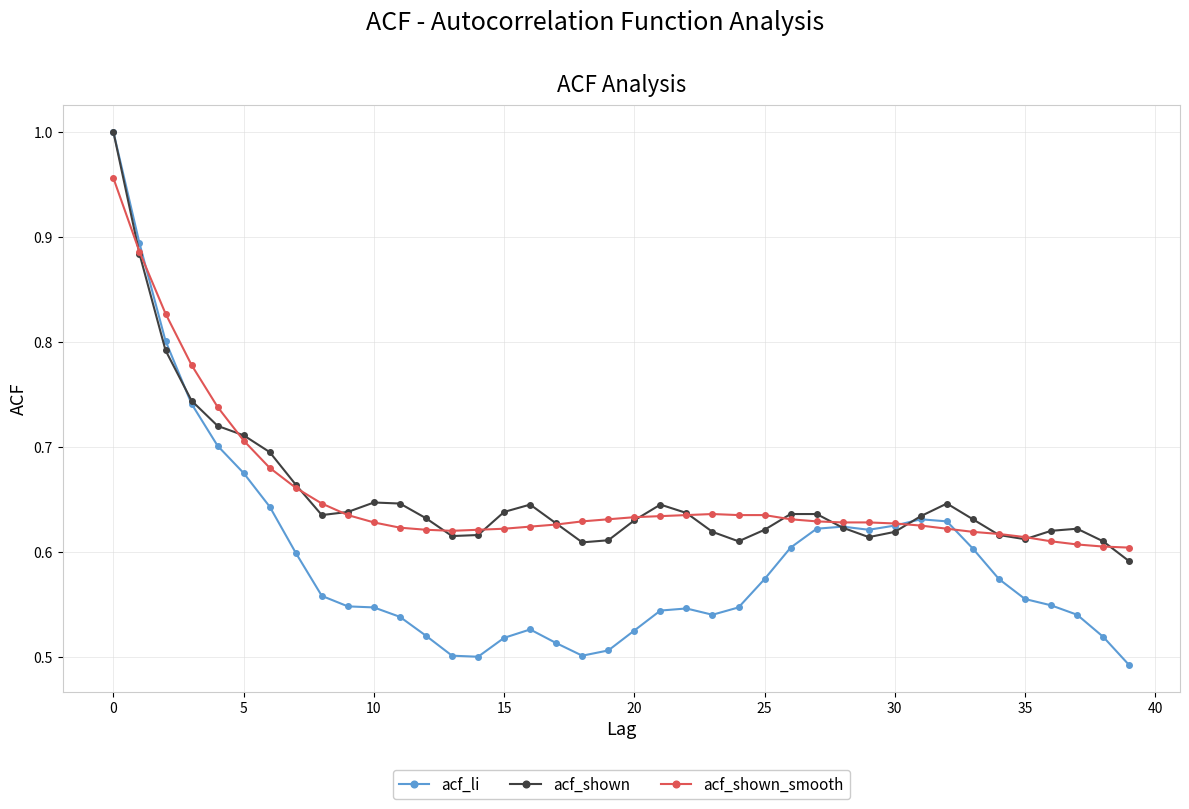

How many lines are shown in the chart?

3